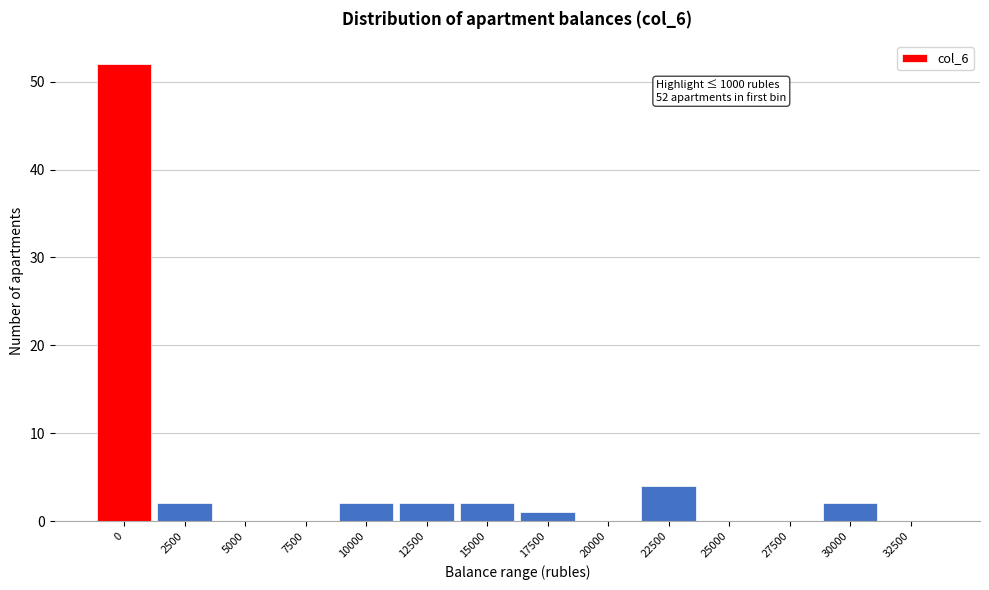

Reading left to right, extract all data points from this chart.

0=52	2500=2	5000=0	7500=0	10000=2	12500=2	15000=2	17500=1	20000=0	22500=4	25000=0	27500=0	30000=2	32500=0